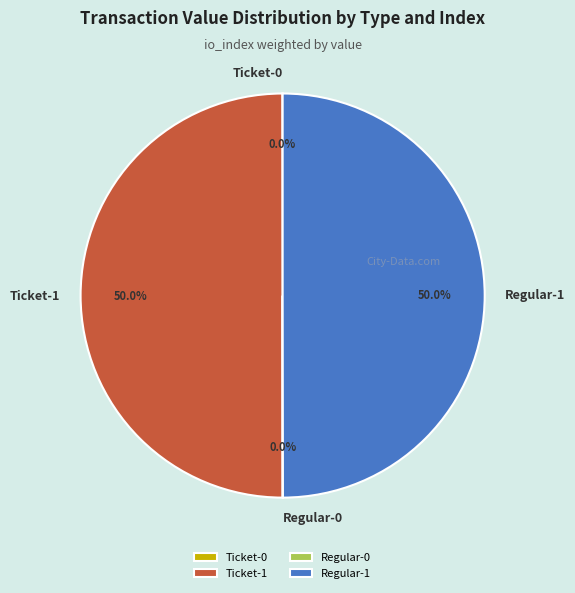

Is the sum of Regular-1 and Ticket-1 greater than half?

Yes